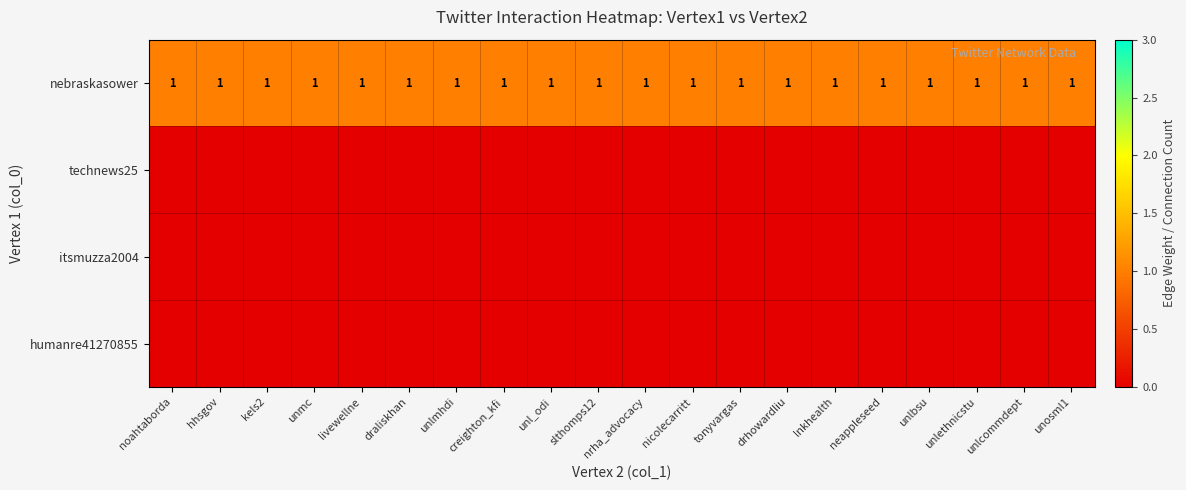

What is the total value across all series at nicolecarritt?

1